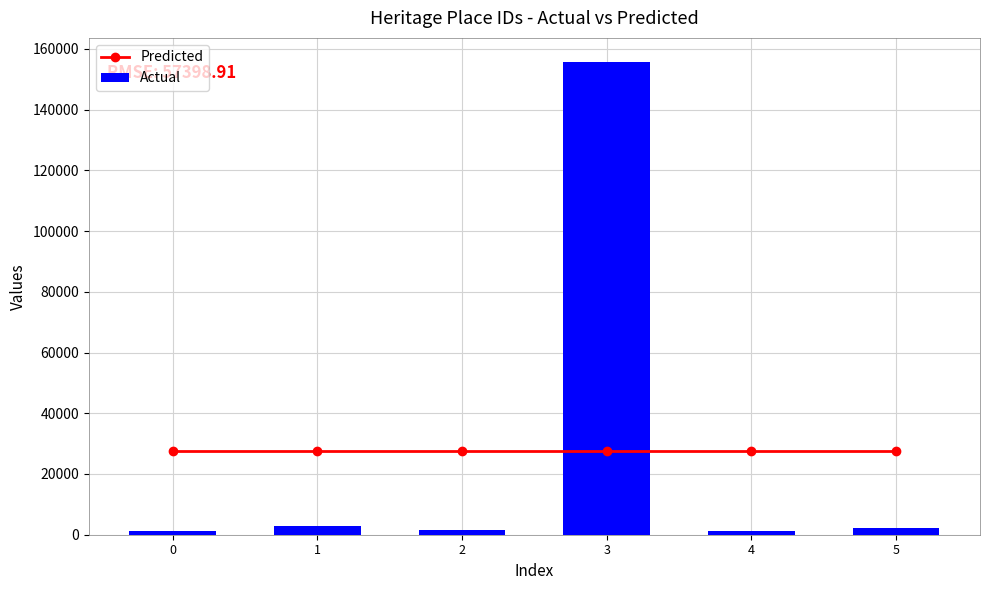

What value does the Actual series have at 4?

1304